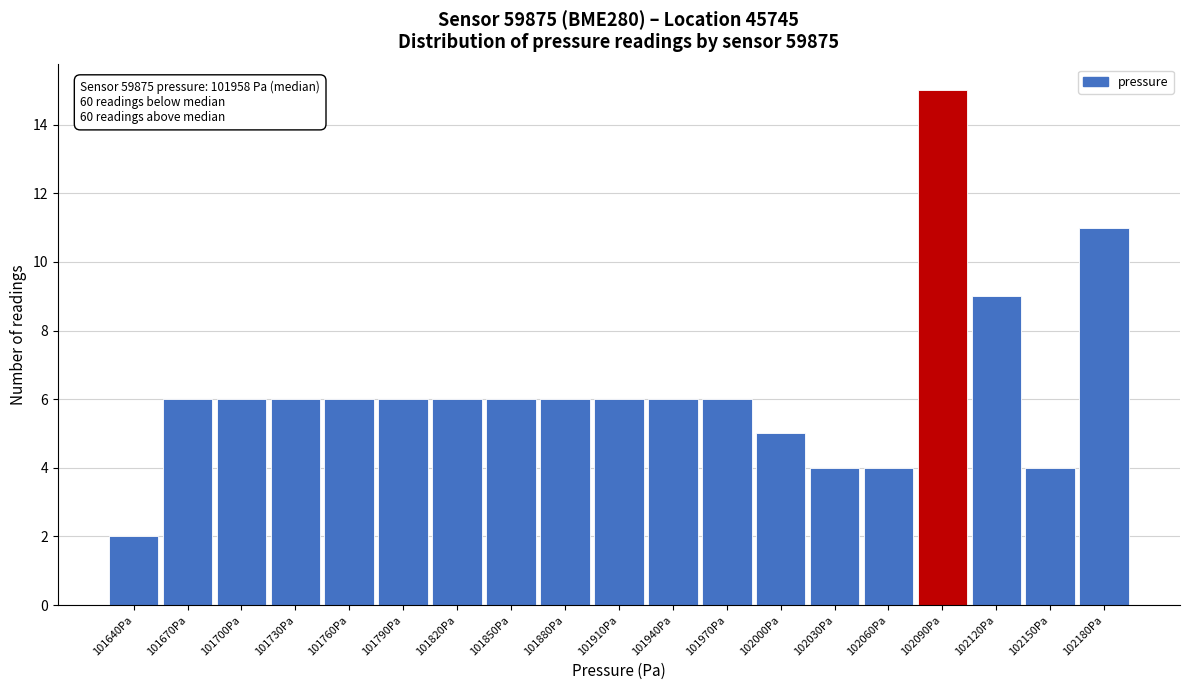

Reading left to right, extract all data points from this chart.

101640Pa=2	101670Pa=6	101700Pa=6	101730Pa=6	101760Pa=6	101790Pa=6	101820Pa=6	101850Pa=6	101880Pa=6	101910Pa=6	101940Pa=6	101970Pa=6	102000Pa=5	102030Pa=4	102060Pa=4	102090Pa=15	102120Pa=9	102150Pa=4	102180Pa=11